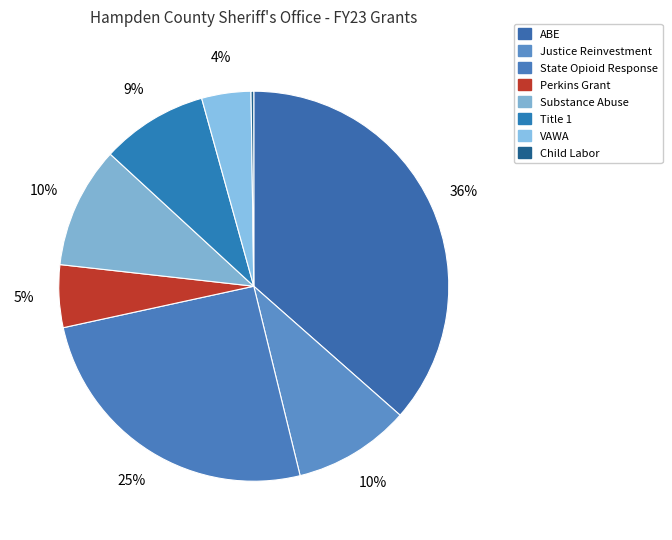

To the nearest percent, what is the difference between the ABE and Perkins Grant slice percentages?

31%